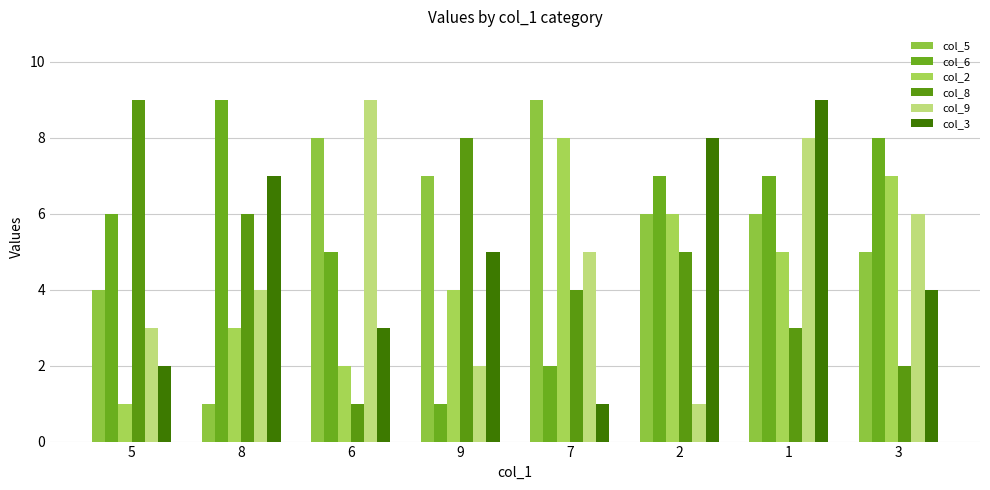

Which category has the highest value across all series?

7